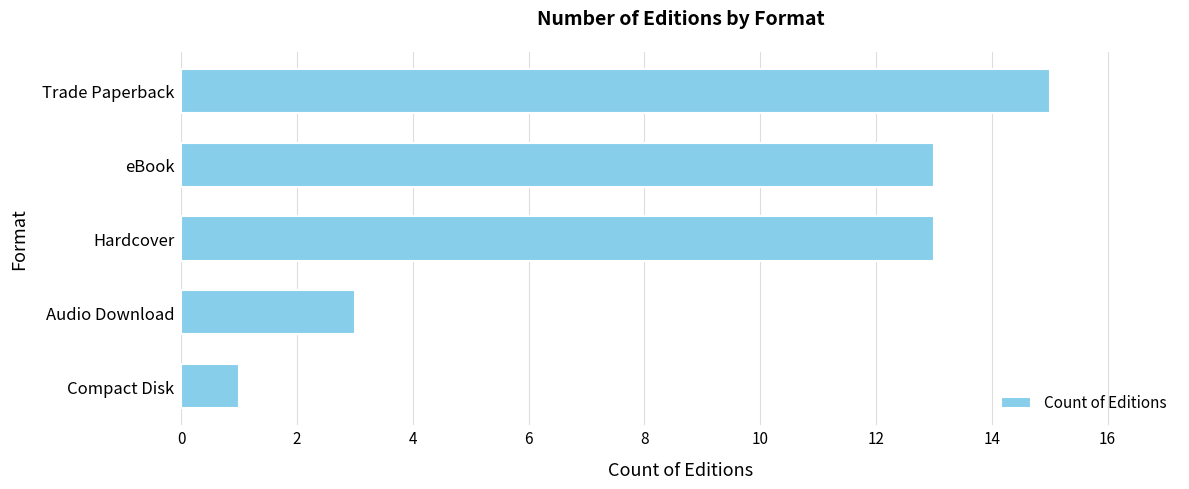

Which has a higher value, Audio Download or Trade Paperback?

Trade Paperback